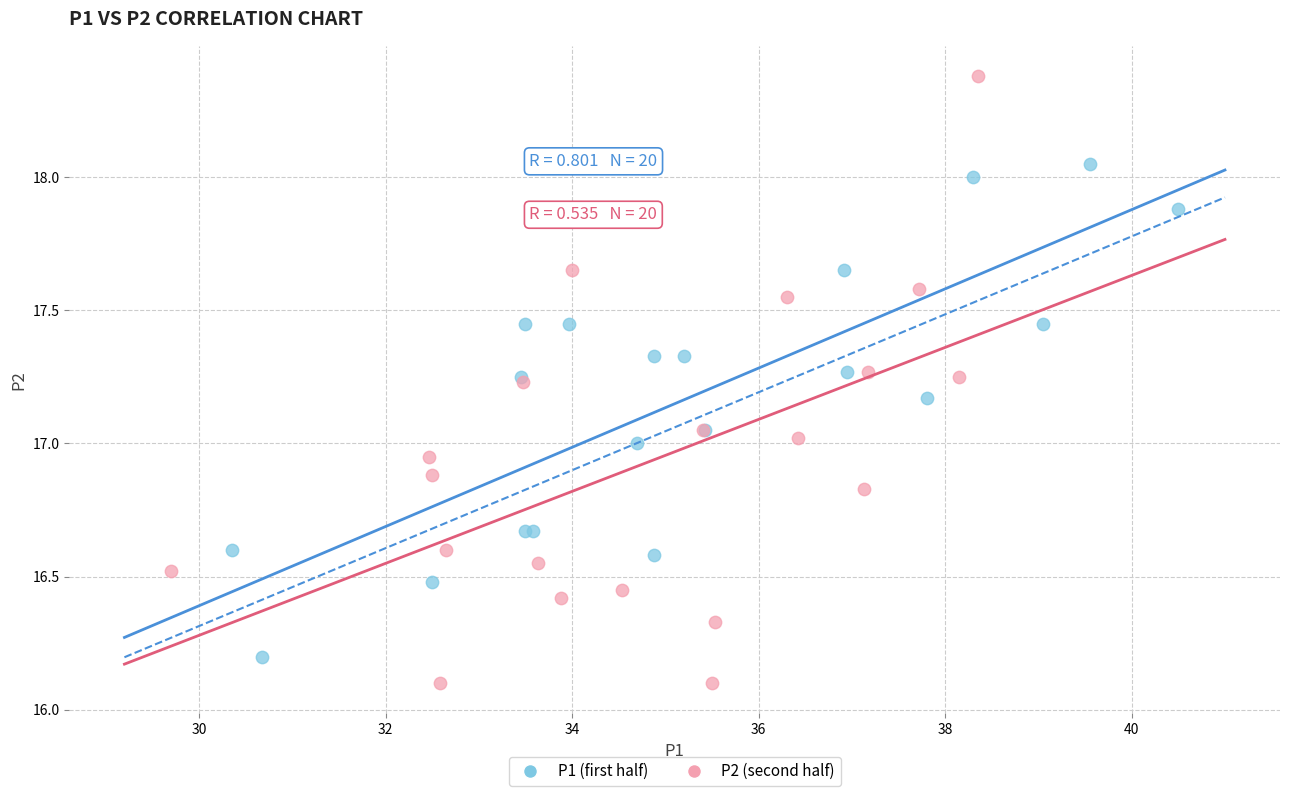

Which series has the widest spread of Y values?

P2 (second half)